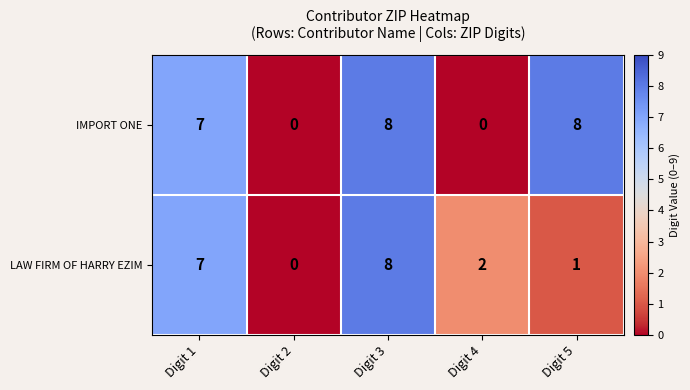

How many data points does each series have?

5